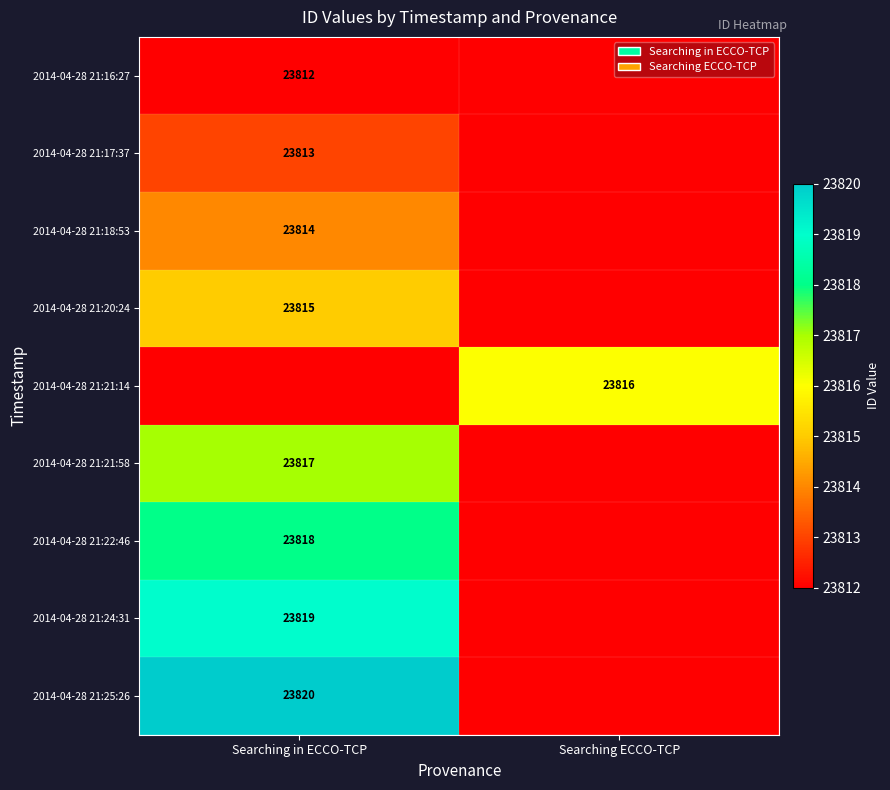

The 2014-04-28 21:21:14 series shows 8268 at Searching ECCO-TCP. True or false?

False